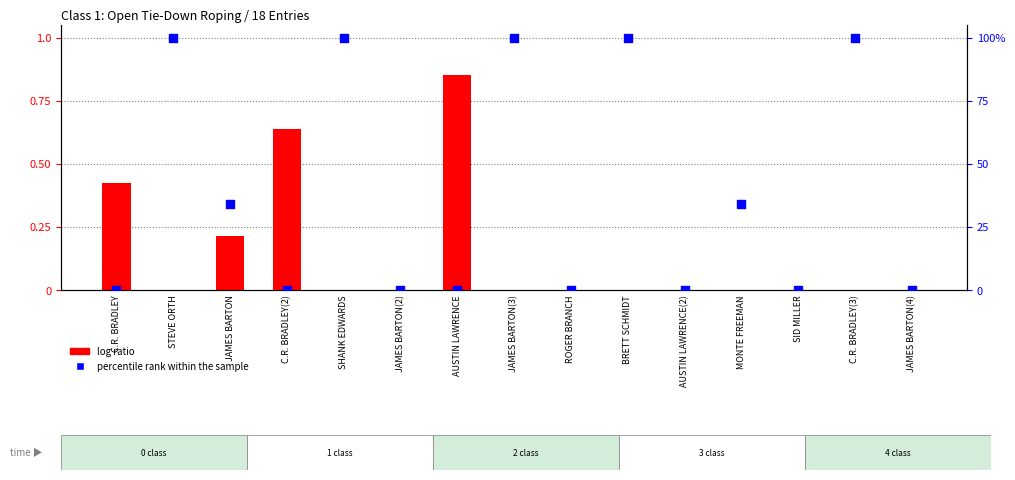

At how many categories does at least one series exceed 0?

10